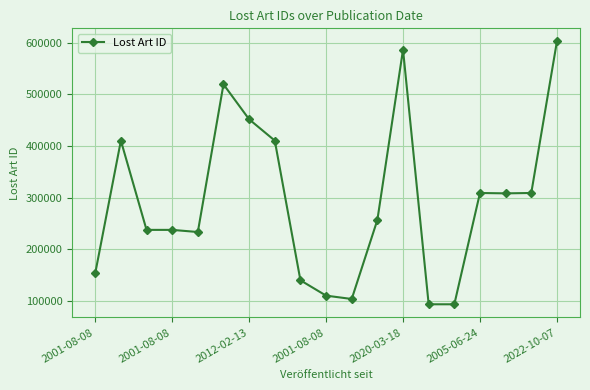

What is the value of the 16th point from the left?

308750